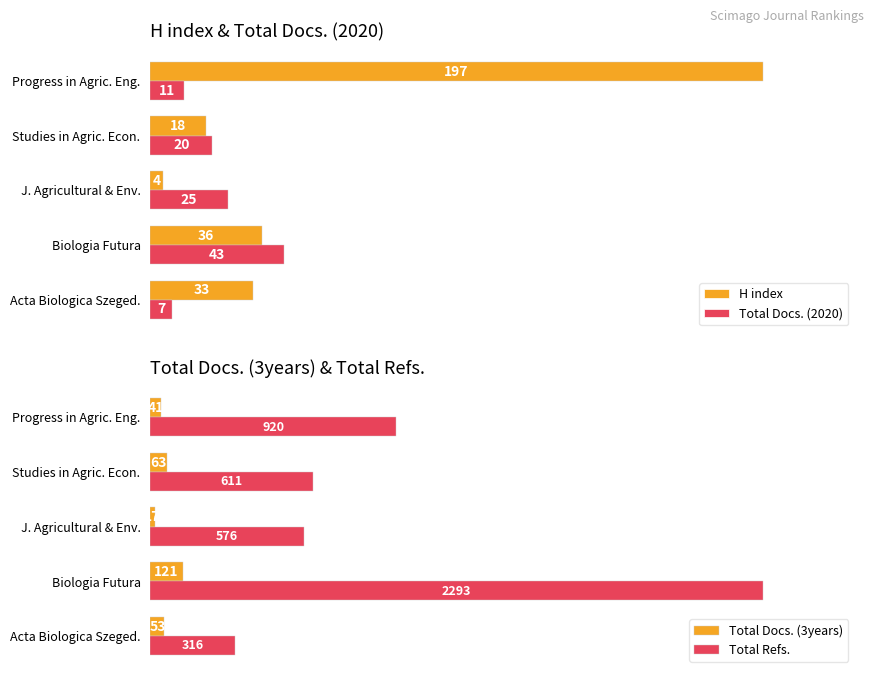

Rank the categories by H index value from lowest to highest.

J. Agricultural & Env., Studies in Agric. Econ., Acta Biologica Szeged., Biologia Futura, Progress in Agric. Eng.